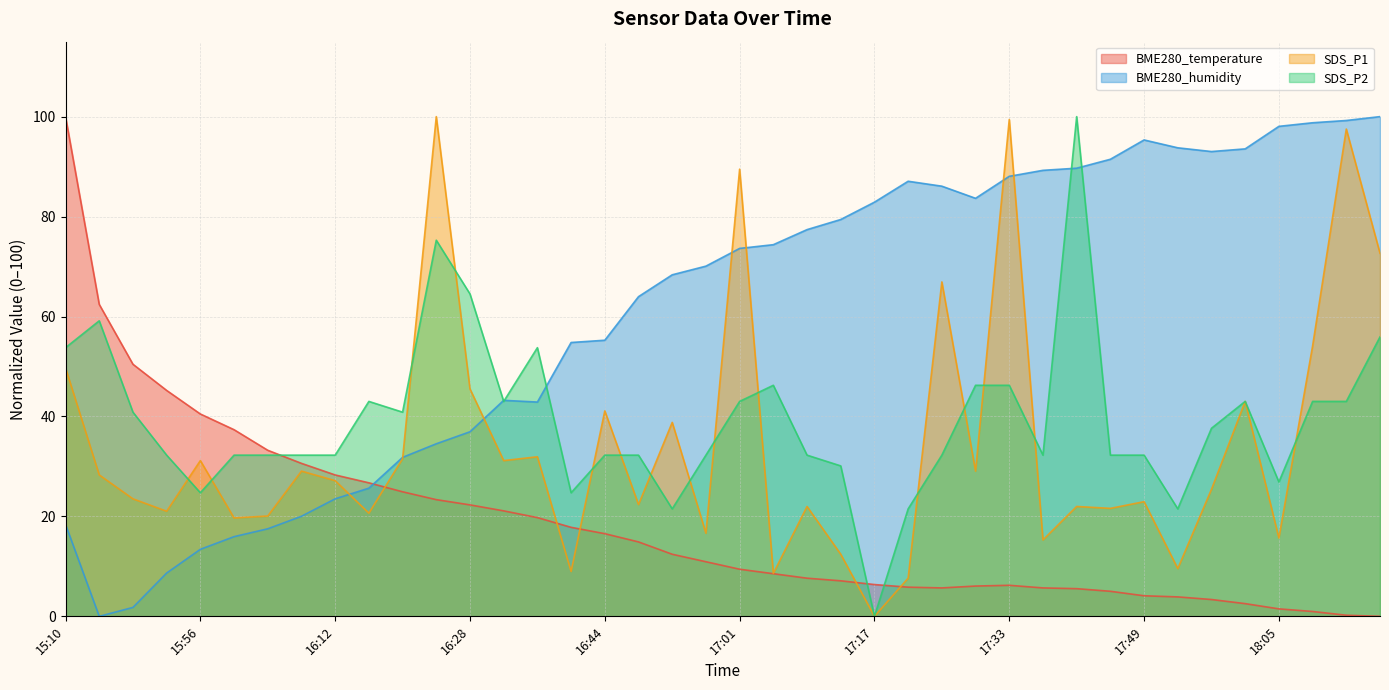

Count the number of data series in this chart.

4